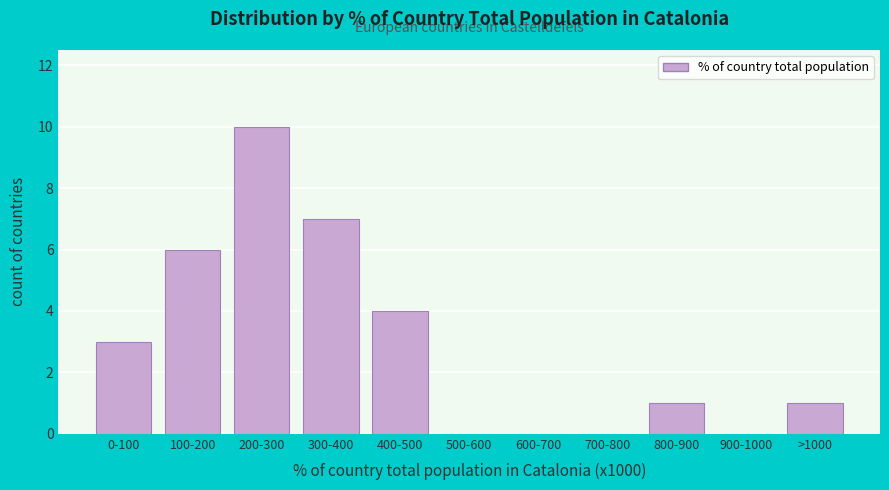

Reading right to left, transcribe all the data shown in this chart.

>1000=1	900-1000=0	800-900=1	700-800=0	600-700=0	500-600=0	400-500=4	300-400=7	200-300=10	100-200=6	0-100=3